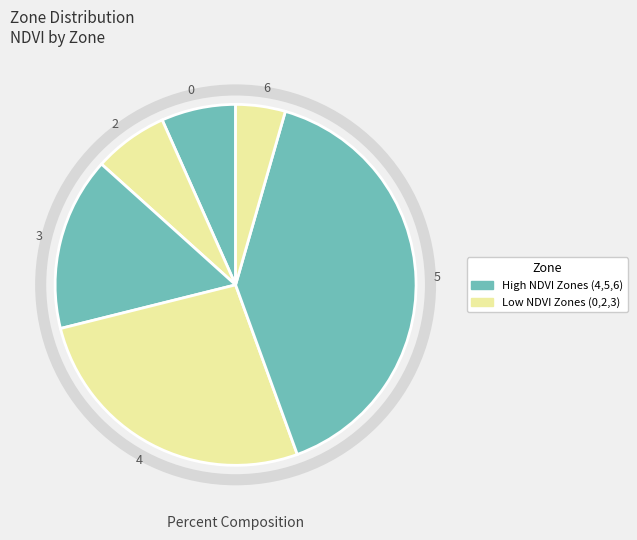

Combined, do 5 and 6 account for over 50%?

No